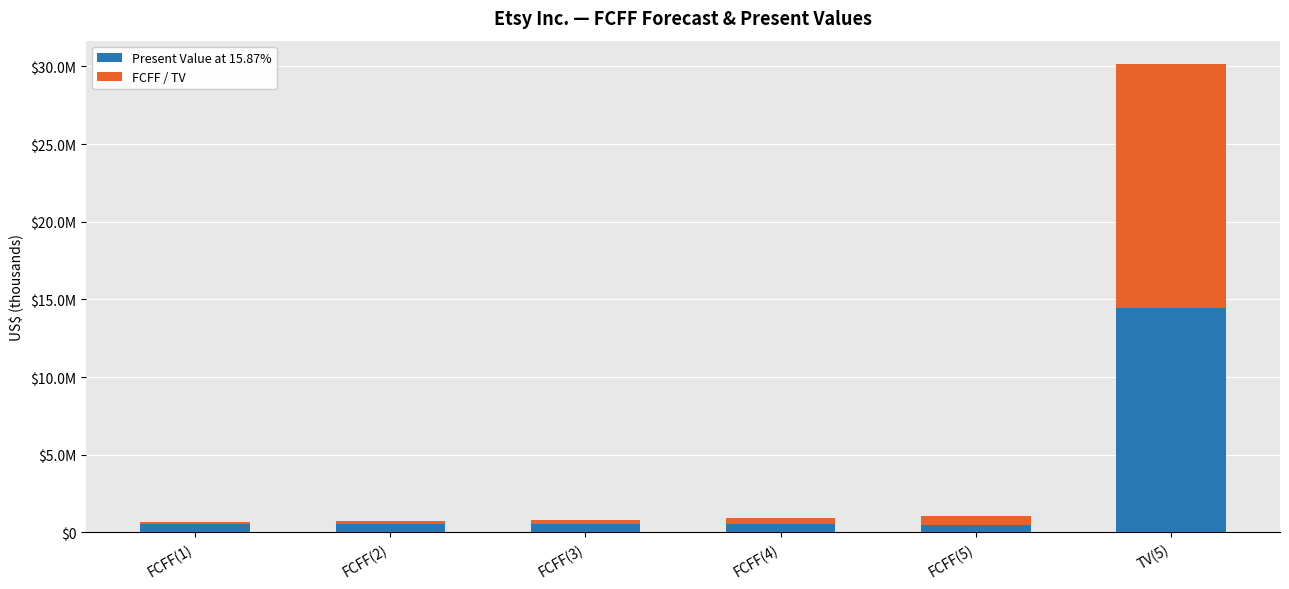

What is the total value across all series at TV(5)?

30154419